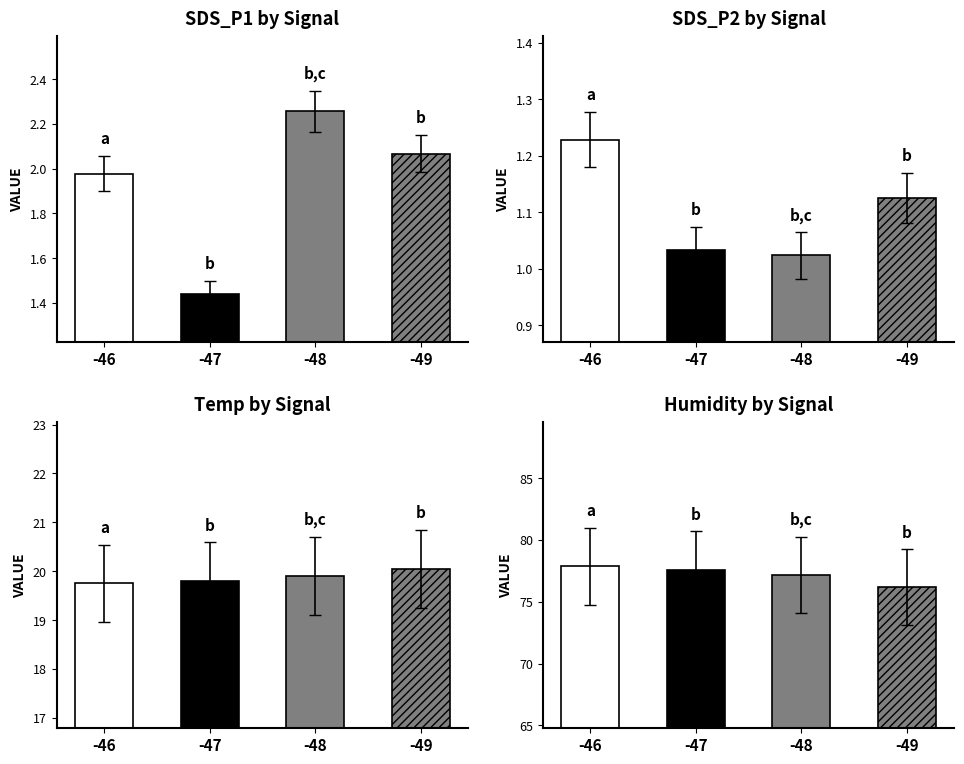

Is the value of Temp at -49 greater than the value of SDS_P2 at -47?

Yes